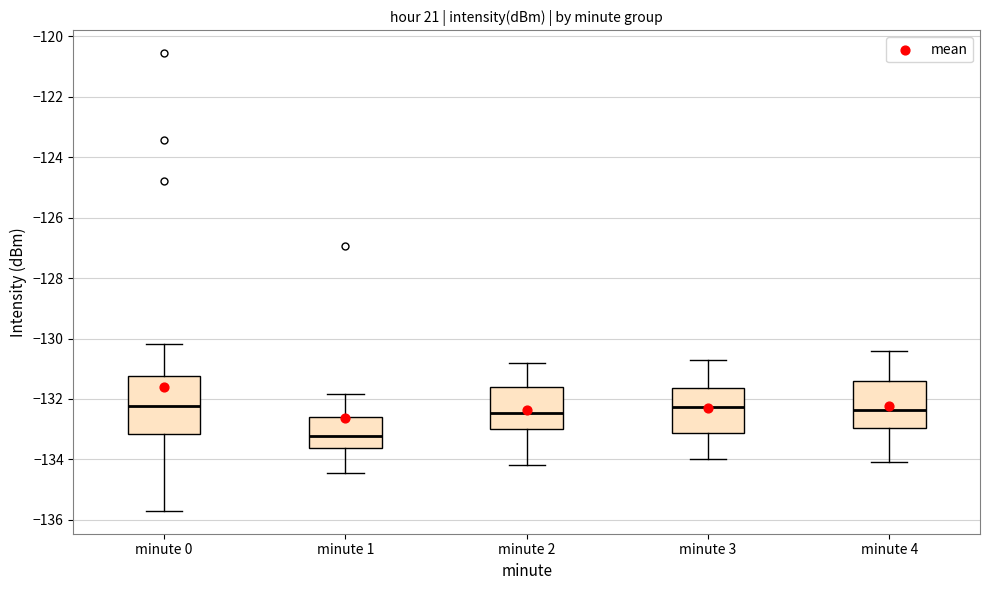

Which box has the lowest median line?

minute 1